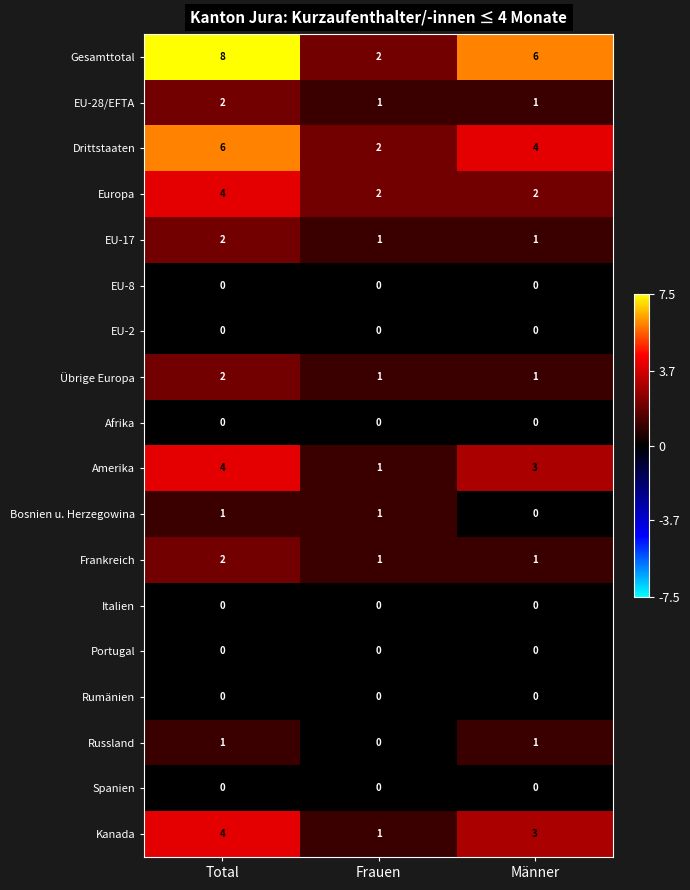

Is it true that EU-28/EFTA equals 1 at Total?

False